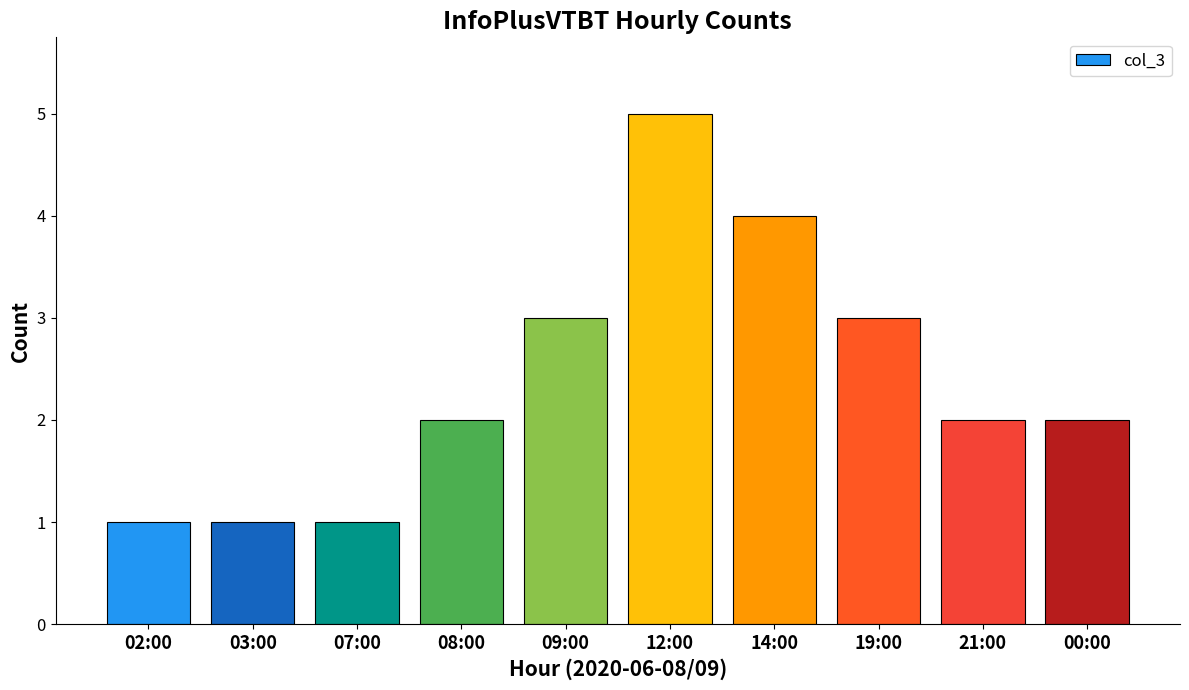

What is the minimum value shown in the chart?

1